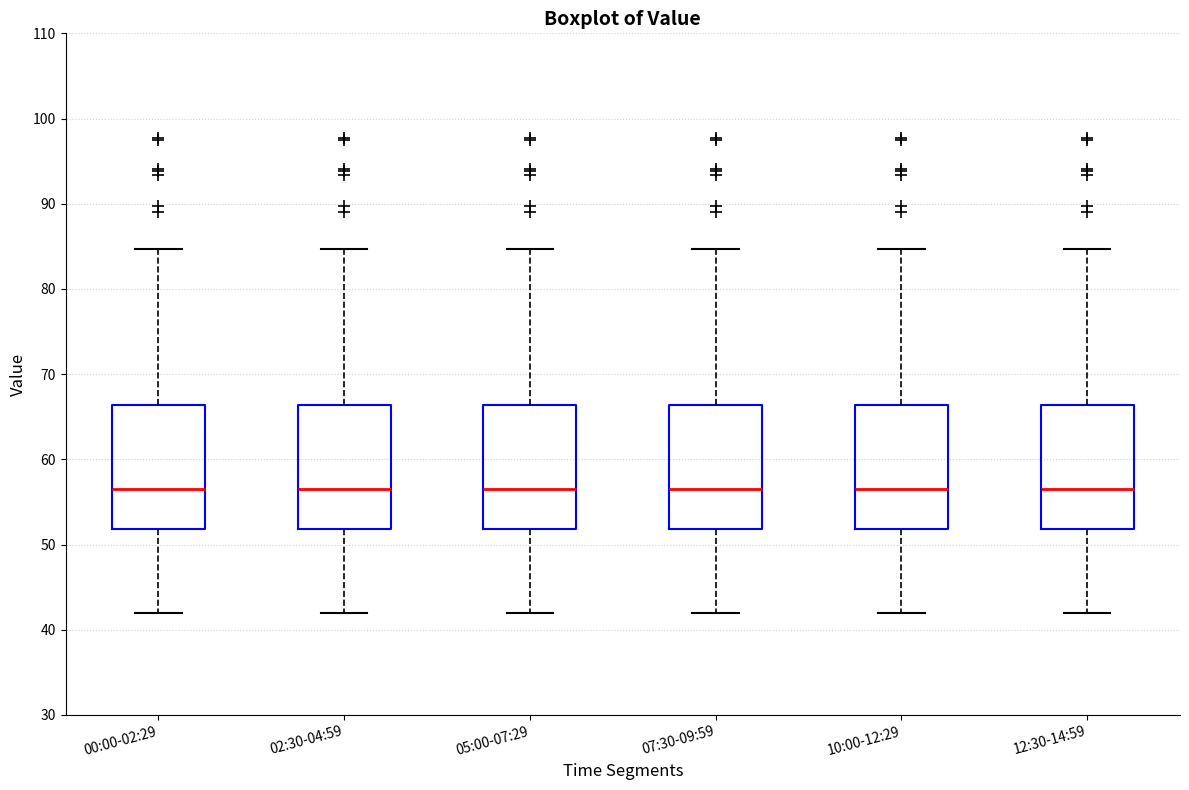

Reading left to right, transcribe this box plot: for each box, give where its median line is, the range the box spans, and where its two whiskers end, as read against the y-axis. The values are not printed on the chart, so give them approximately, as read against the axis.

00:00-02:29: median 57, box 52 to 66, whiskers 42 to 85
02:30-04:59: median 57, box 52 to 66, whiskers 42 to 85
05:00-07:29: median 57, box 52 to 66, whiskers 42 to 85
07:30-09:59: median 57, box 52 to 66, whiskers 42 to 85
10:00-12:29: median 57, box 52 to 66, whiskers 42 to 85
12:30-14:59: median 57, box 52 to 66, whiskers 42 to 85